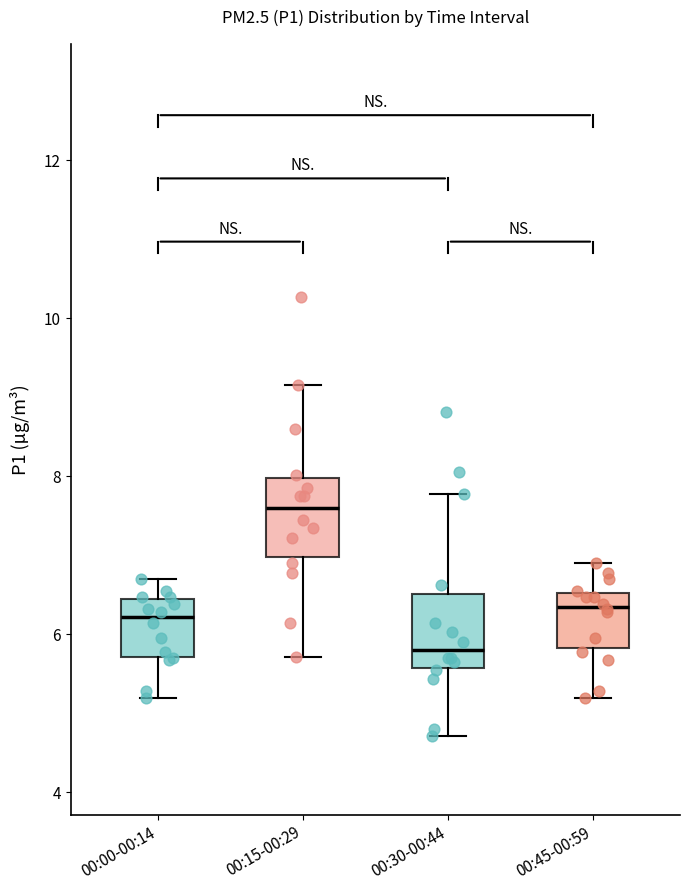

Where does the upper whisker of the box for 00:45-00:59 end on the y-axis? The values are not printed on the chart, so give them approximately, as read against the axis.

7.0